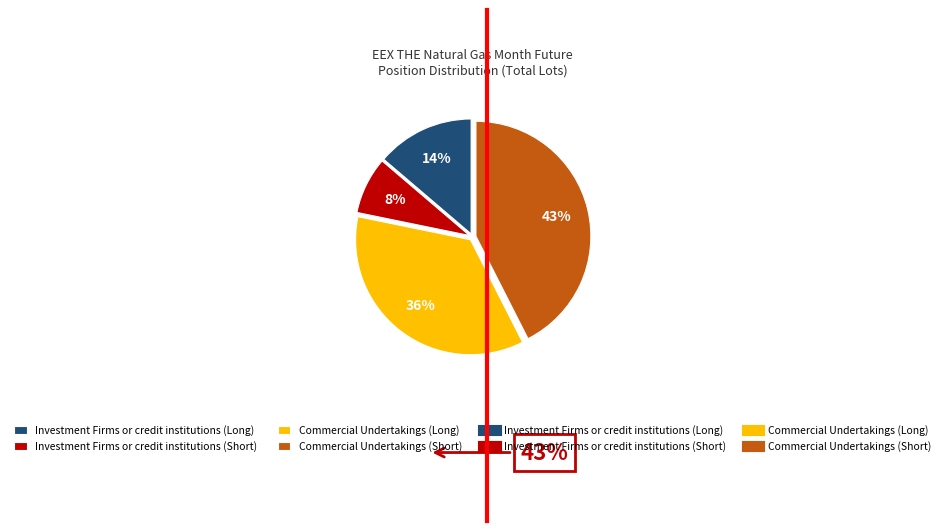

To the nearest percent, what is the average slice percentage?

25%